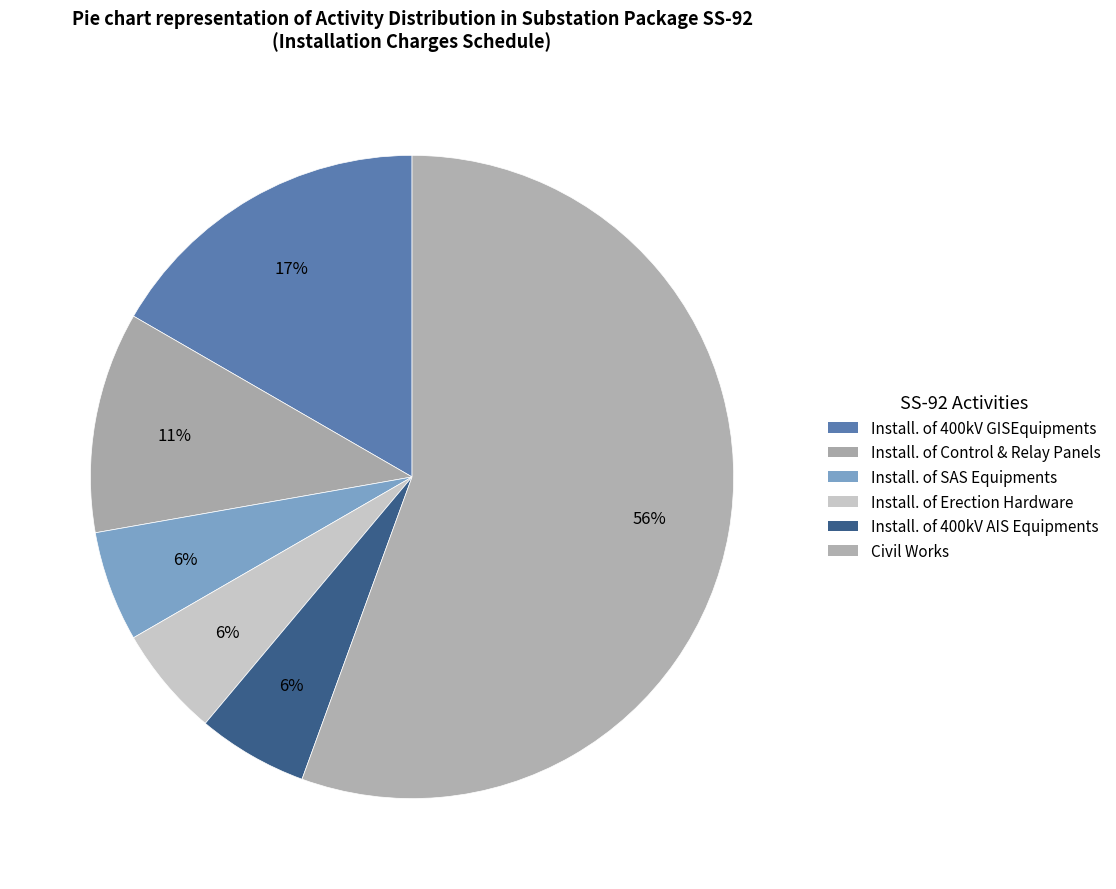

How many slices are in this pie chart?

6